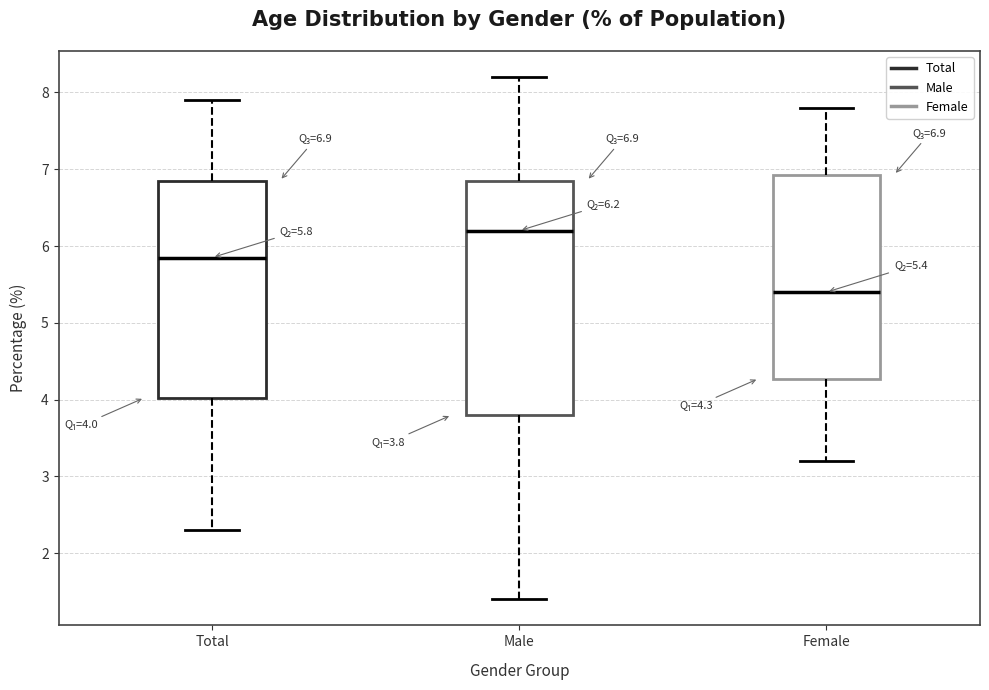

Which box is the tallest, from its lower edge to its upper edge?

Male